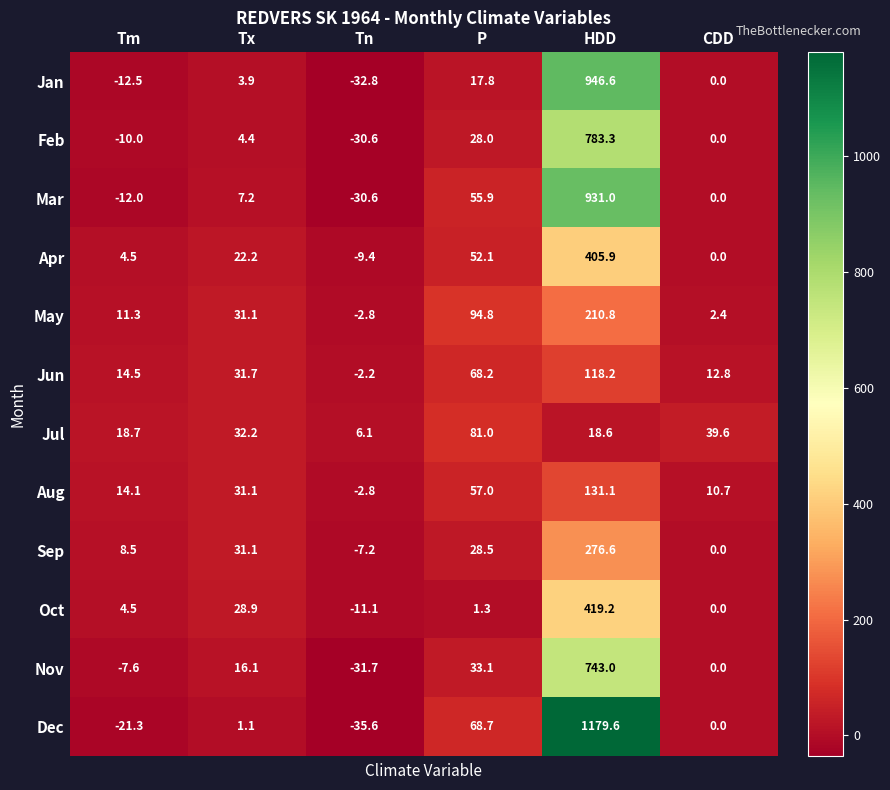

What is the minimum value shown in the chart?

-35.6